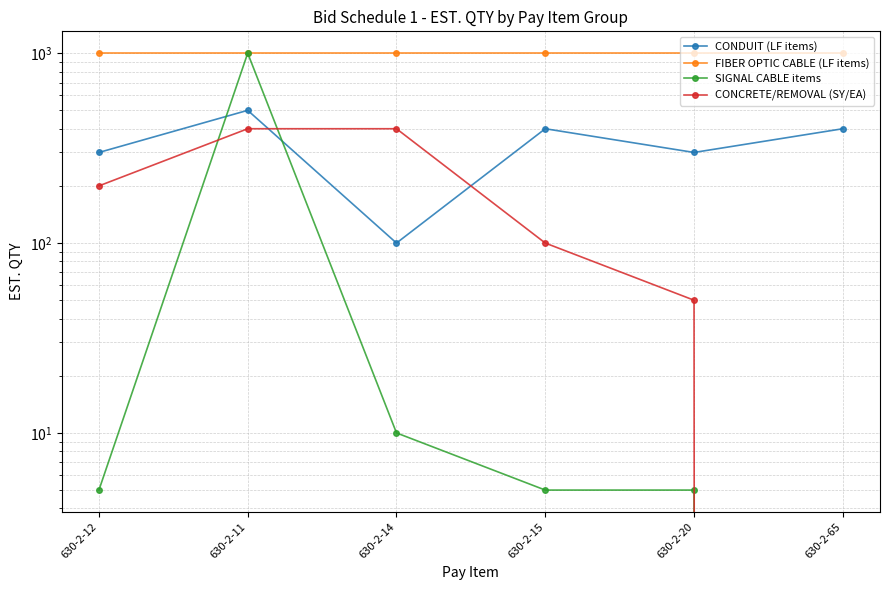

Between 630-2-15 and 630-2-65, which series saw the biggest shift?

CONCRETE/REMOVAL (SY/EA)